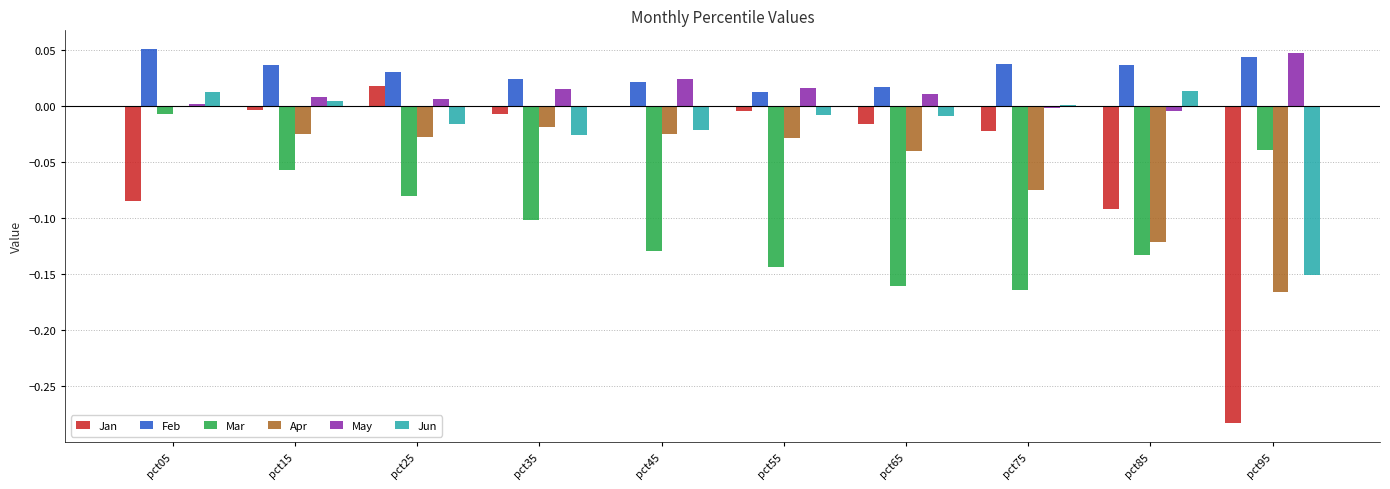

Which series has the largest range (max minus min)?

Jan